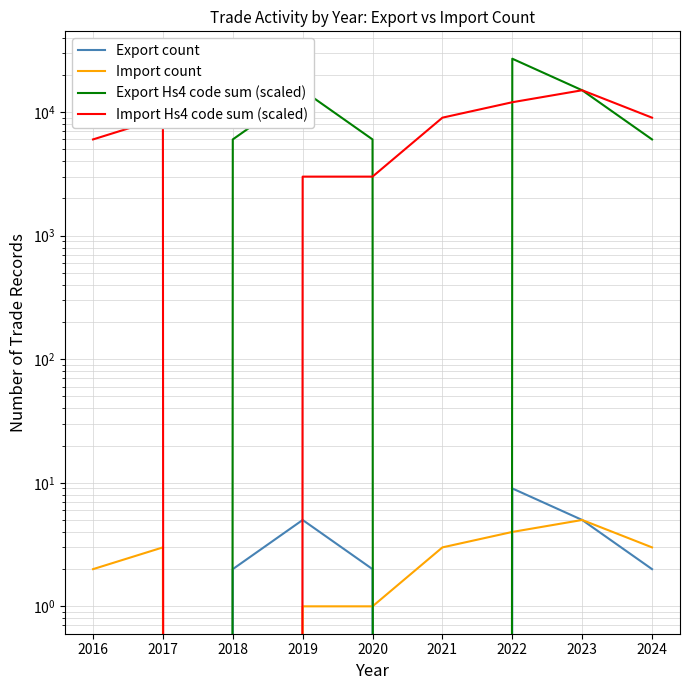

Is it true that Import count equals 4 at 2022?

True